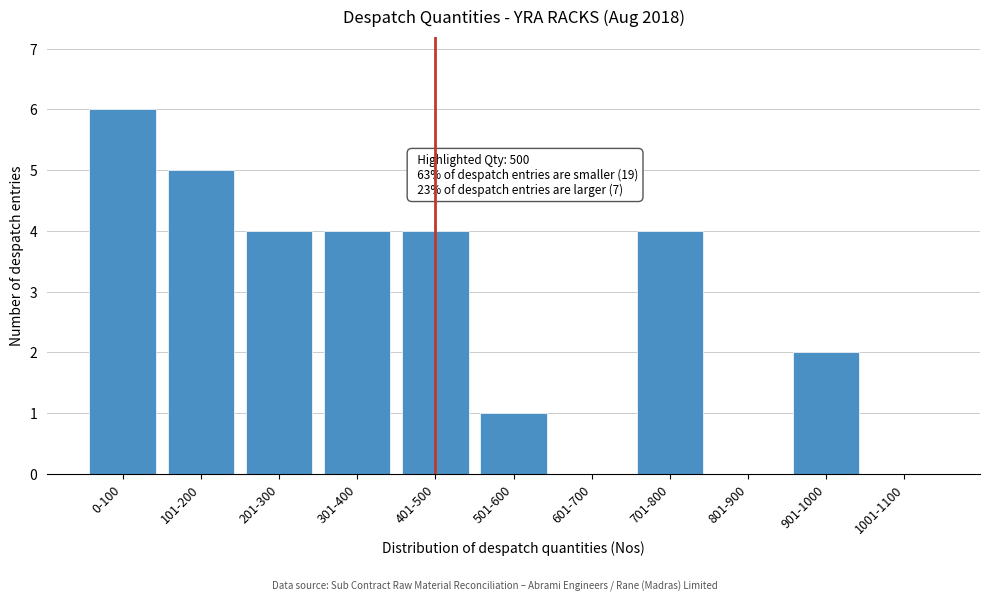

Reading left to right, extract all data points from this chart.

0-100=6	101-200=5	201-300=4	301-400=4	401-500=4	501-600=1	601-700=0	701-800=4	801-900=0	901-1000=2	1001-1100=0